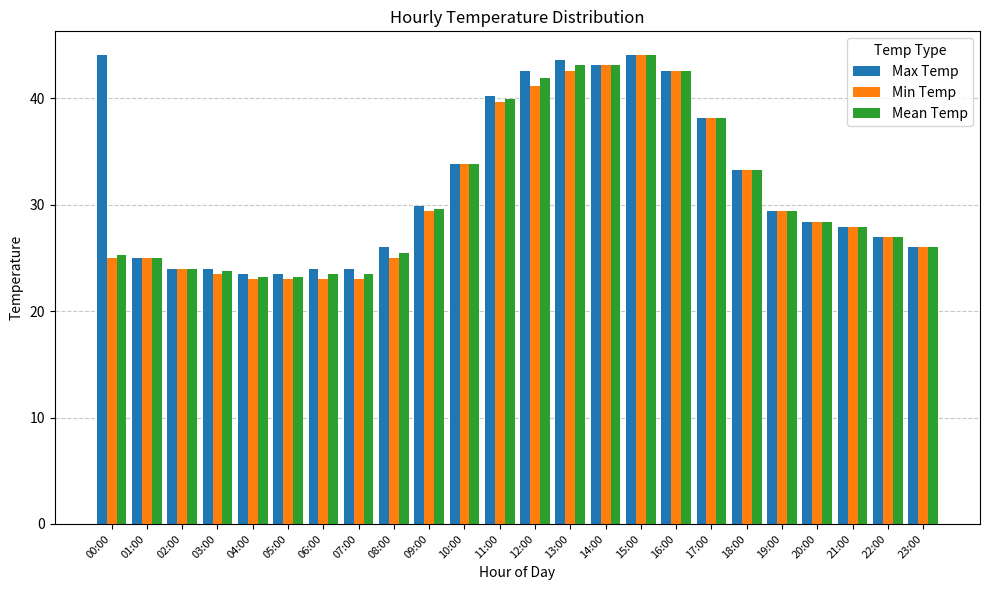

What is the total value across all series at 22:00?

81.0